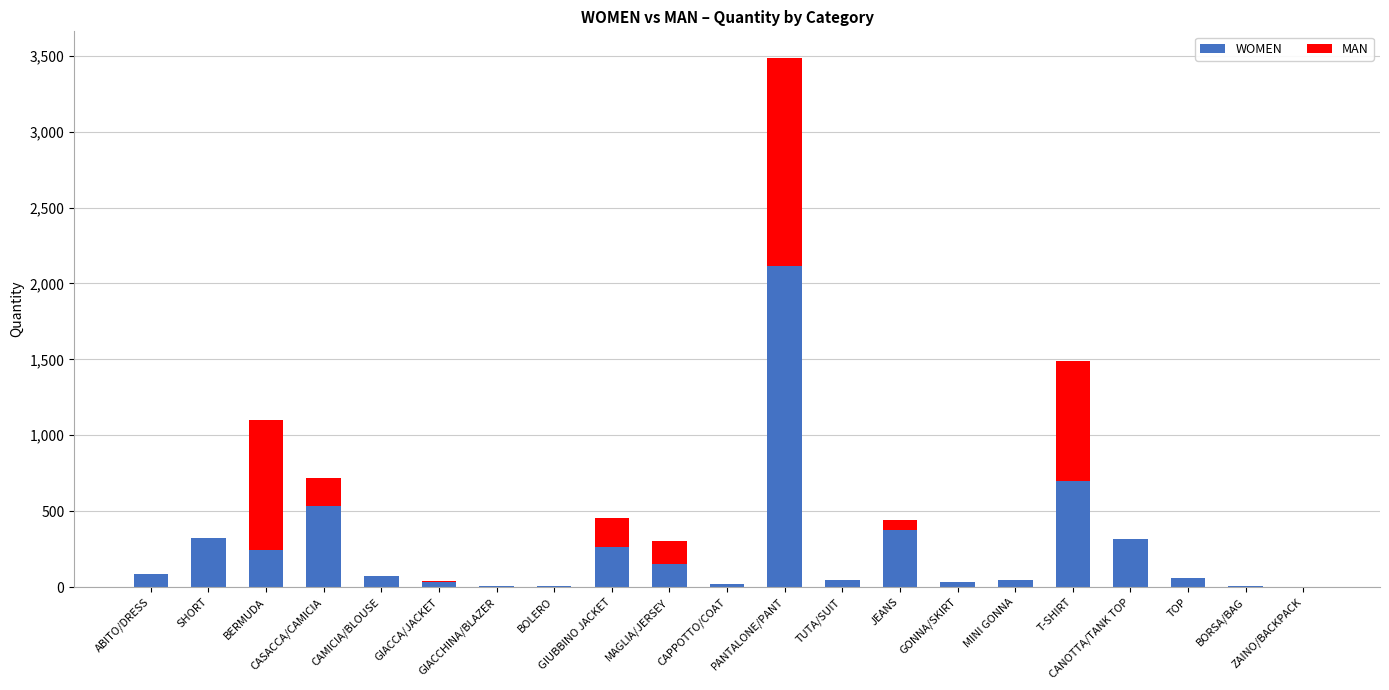

What is the sum of all MAN values?

3606